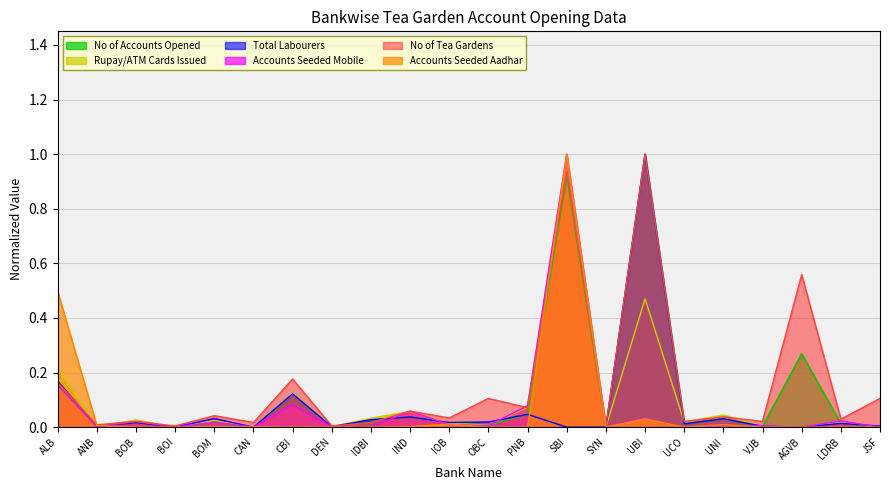

Reading left to right, what are all the values shown in this chart?

No of Accounts Opened: 0.2	0.0	0.0	0.0	0.0	0.0	0.1	0.0	0.0	0.0	0.0	0.0	0.0	0.9	0.0	1.0	0.0	0.0	0.0	0.3	0.0	0.0
Rupay/ATM Cards Issued: 0.2	0.0	0.0	0.0	0.0	0.0	0.1	0.0	0.0	0.1	0.0	0.0	0.1	1.0	0.0	0.5	0.0	0.0	0.0	0.0	0.0	0.0
Total Labourers: 0.2	0.0	0.0	0.0	0.0	0.0	0.1	0.0	0.0	0.0	0.0	0.0	0.0	0.0	0.0	1.0	0.0	0.0	0.0	0.0	0.0	0.0
Accounts Seeded Mobile: 0.2	0.0	0.0	0.0	0.0	0.0	0.1	0.0	0.0	0.1	0.0	0.0	0.1	1.0	0.0	0.0	0.0	0.0	0.0	0.0	0.0	0.0
No of Tea Gardens: 0.2	0.0	0.0	0.0	0.0	0.0	0.2	0.0	0.0	0.1	0.0	0.1	0.1	0.9	0.0	1.0	0.0	0.0	0.0	0.6	0.0	0.1
Accounts Seeded Aadhar: 0.5	0.0	0.0	0.0	0.0	0.0	0.0	0.0	0.0	0.0	0.0	0.0	0.0	1.0	0.0	0.0	0.0	0.0	0.0	0.0	0.0	0.0